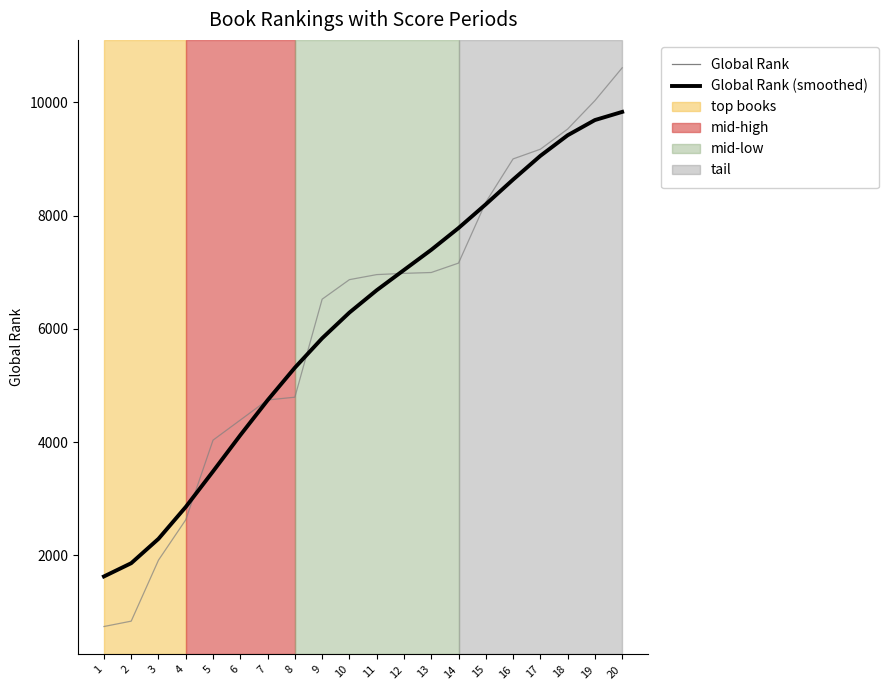

What is the total value across all series at 3?

4212